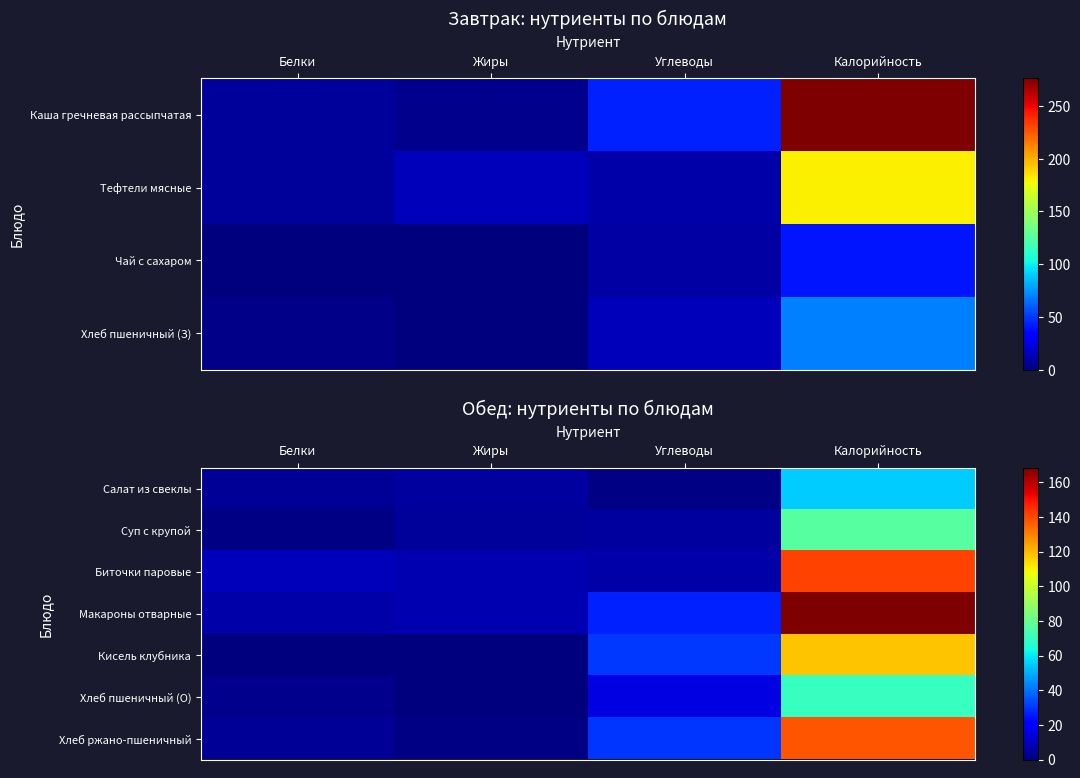

What is the difference between the maximum and minimum values in the Биточки паровые series?

134.7